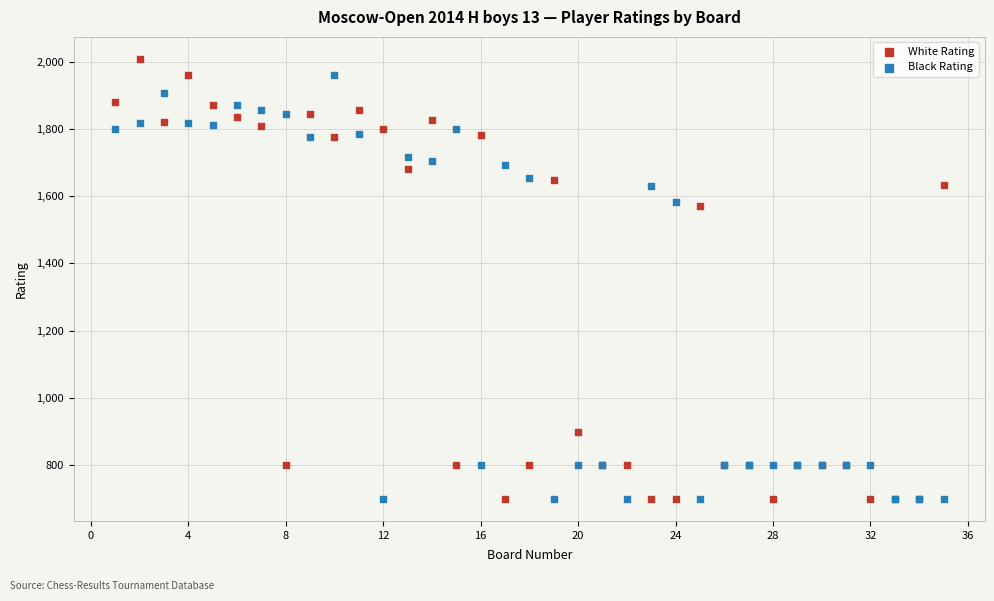

What are all the series names shown in the legend?

White Rating, Black Rating